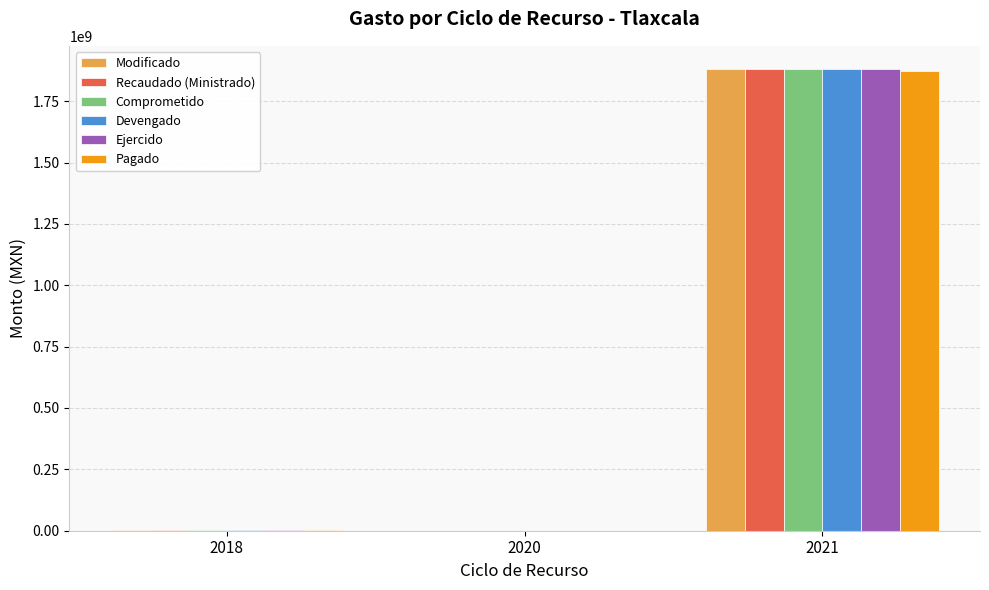

What is the sum of all Ejercido values?

1882879476.3